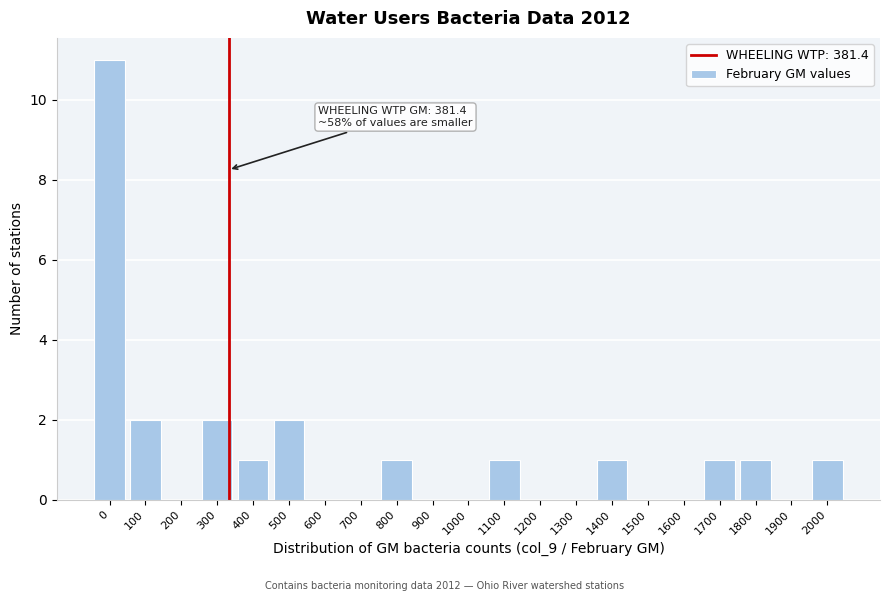

Reading right to left, transcribe all the data shown in this chart.

2000=1	1900=0	1800=1	1700=1	1600=0	1500=0	1400=1	1300=0	1200=0	1100=1	1000=0	900=0	800=1	700=0	600=0	500=2	400=1	300=2	200=0	100=2	0=11